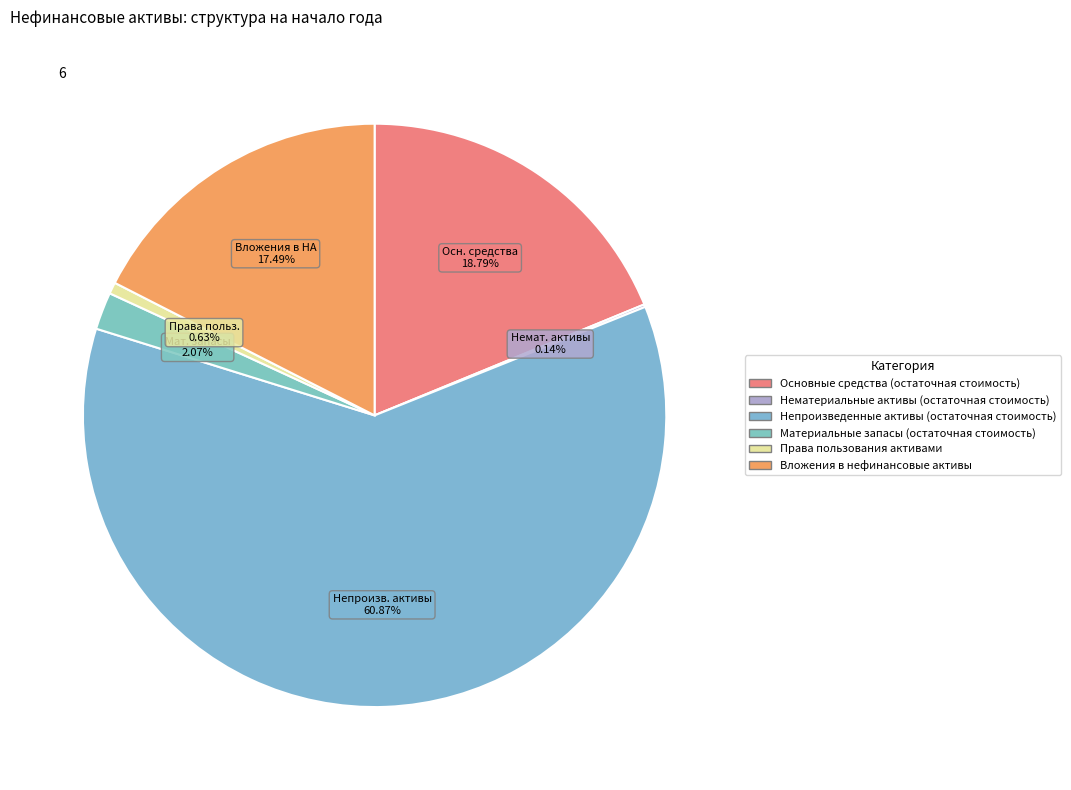

What is the largest slice in the pie chart?

Непроизведенные активы (остаточная стоимость)